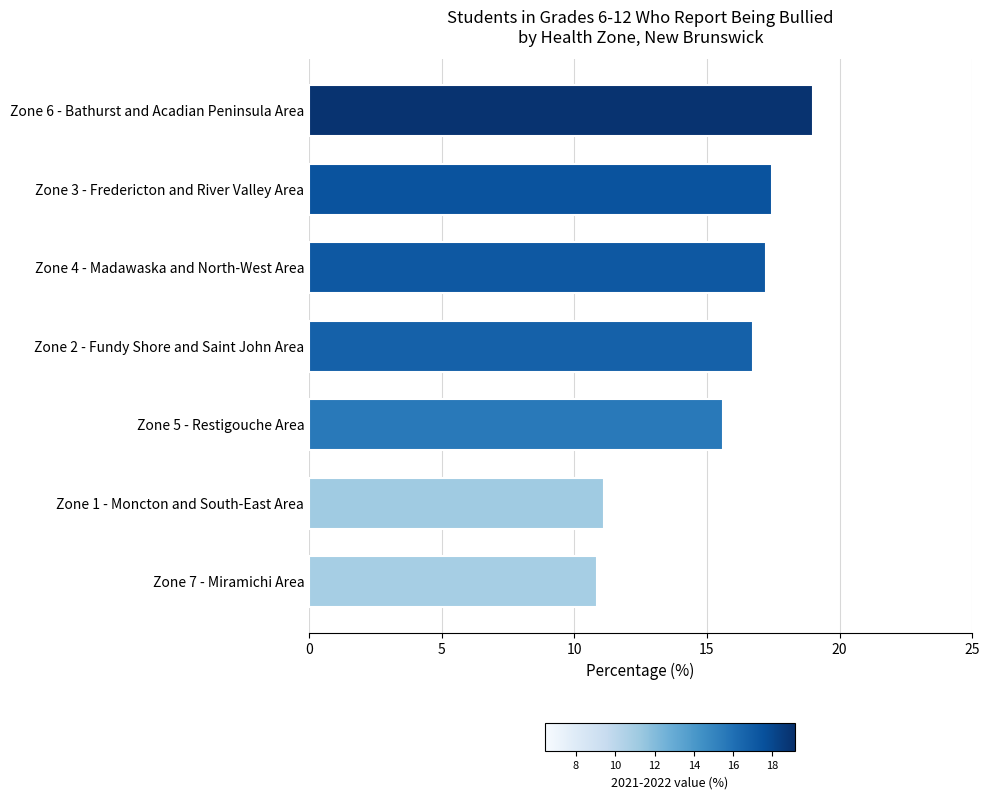

What is the maximum value shown in the chart?

19.0